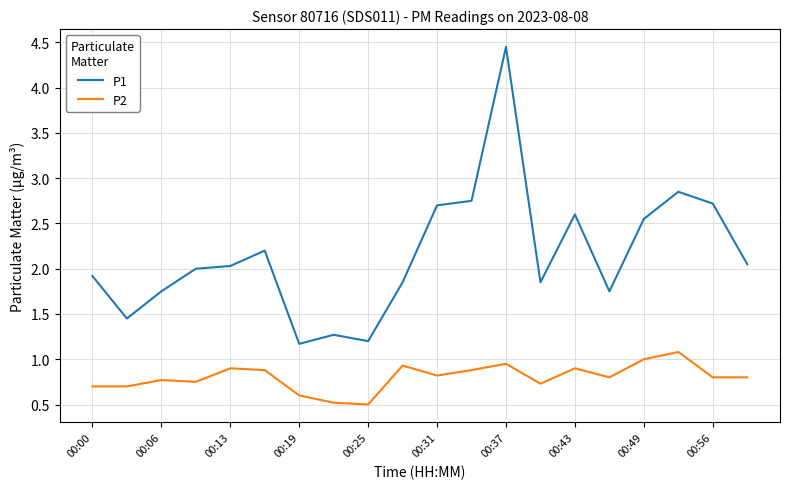

What is the smallest value displayed?

0.5